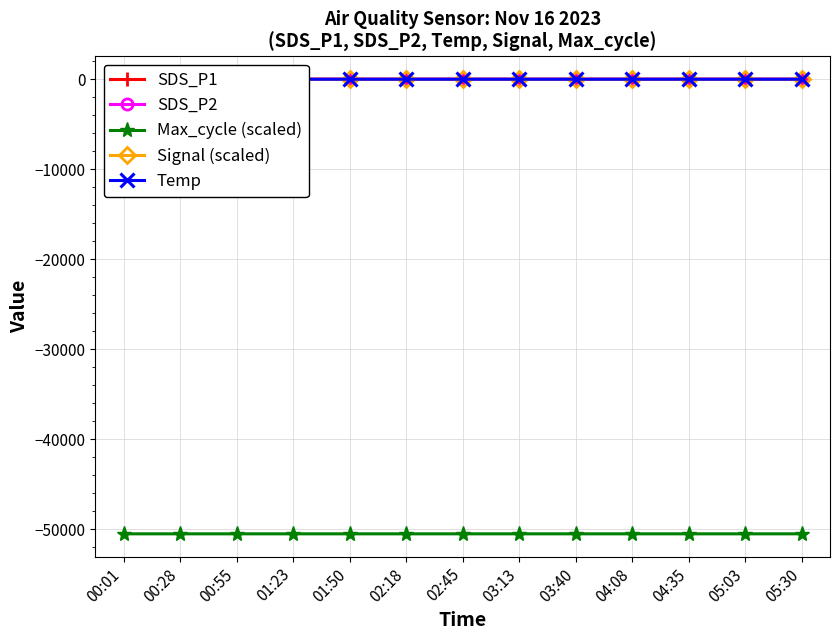

How many interior local peaks does the SDS_P1 series have?

2